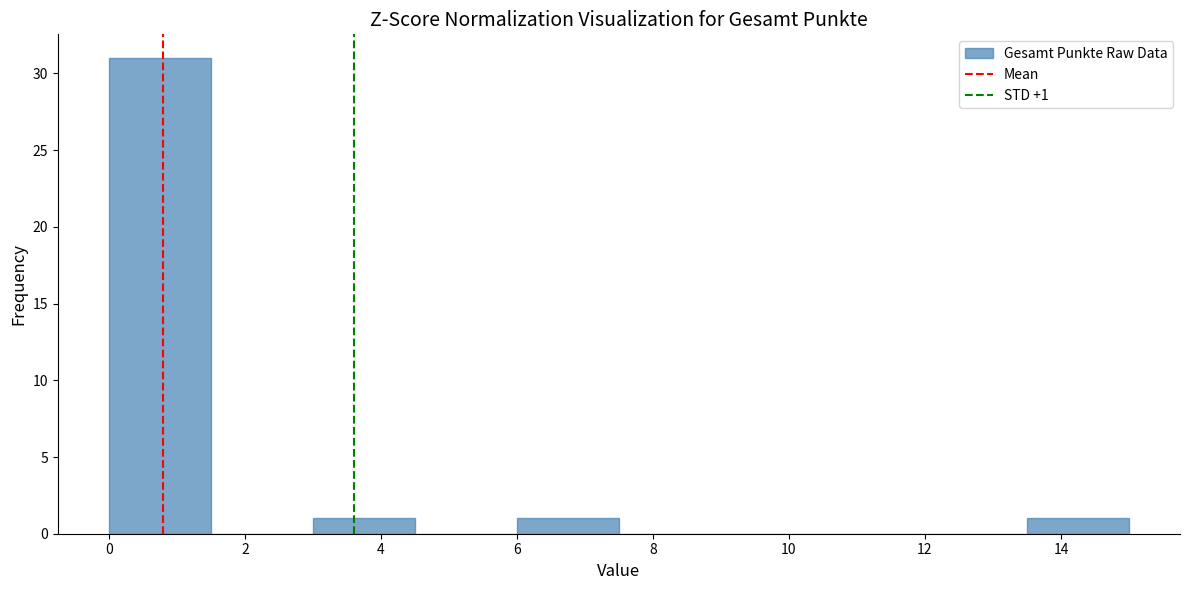

Over which range of the x-axis is the bar tallest?

0.0 to 1.5